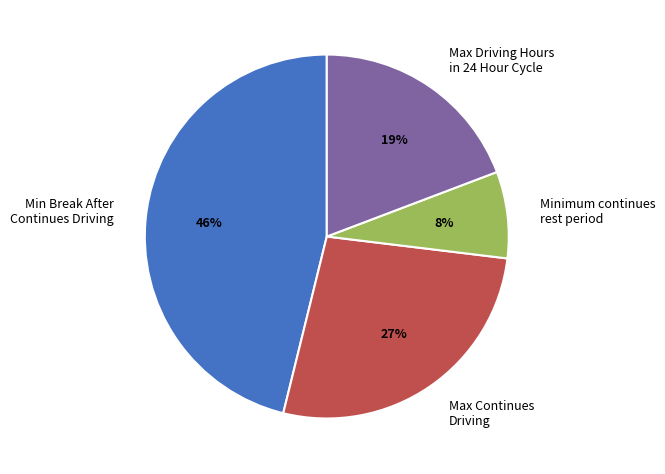

To the nearest percent, what is the difference between the largest and smallest slice percentages?

38%